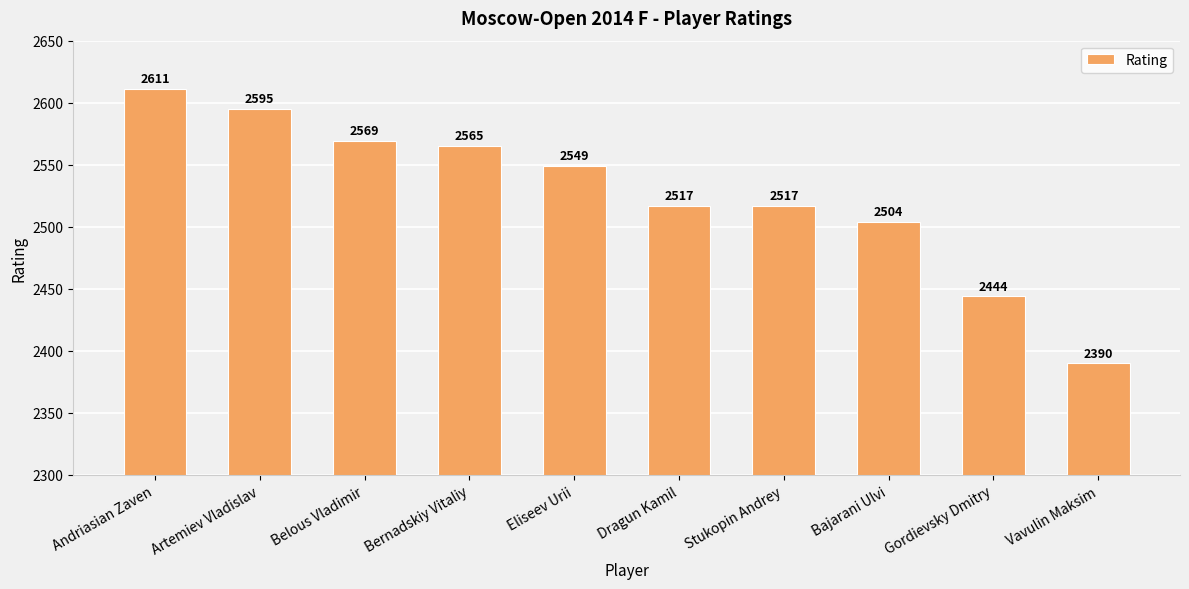

The chart shows a value of 1283 at Andriasian Zaven. True or false?

False